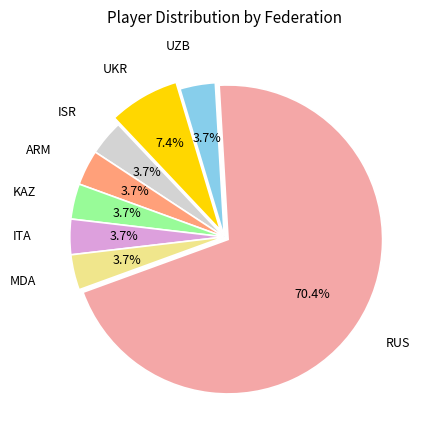

What is the majority slice?

RUS